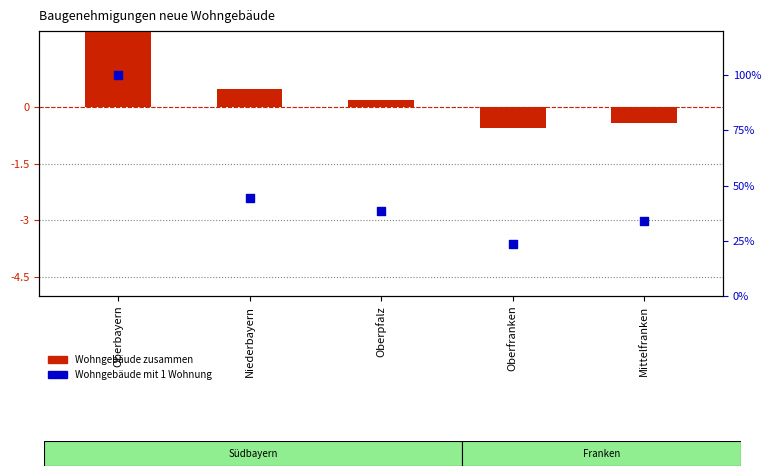

At how many categories does at least one series exceed 14?

5